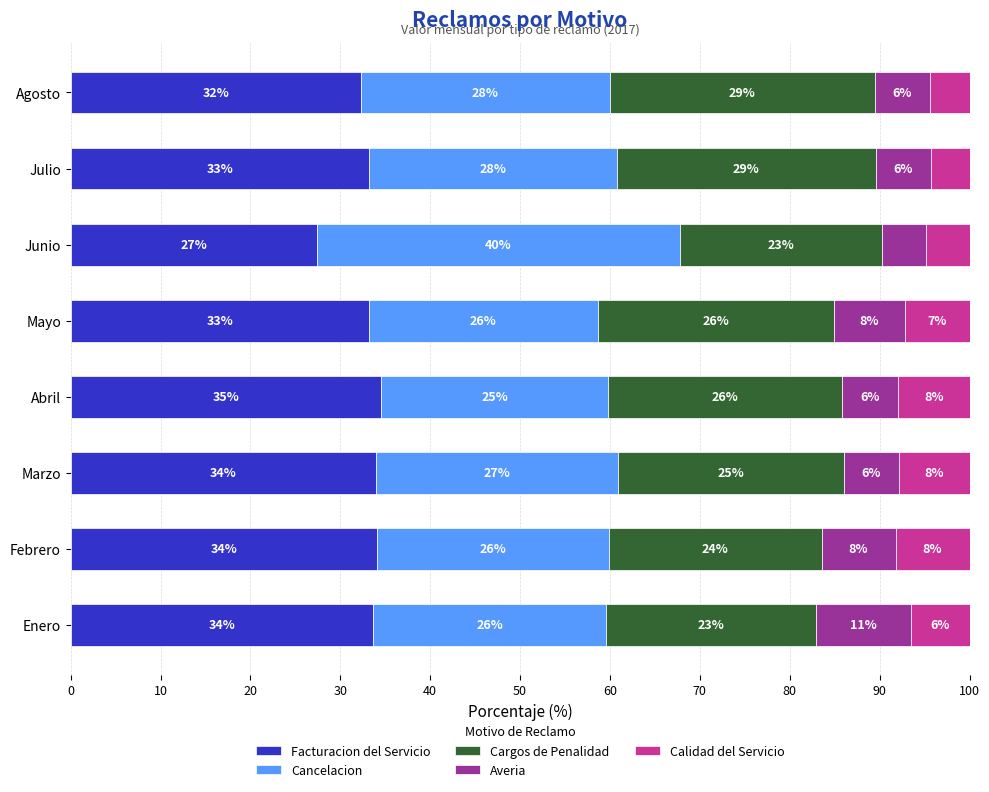

What is the value of the Calidad del Servicio bar at the 7th from the left?

4.3